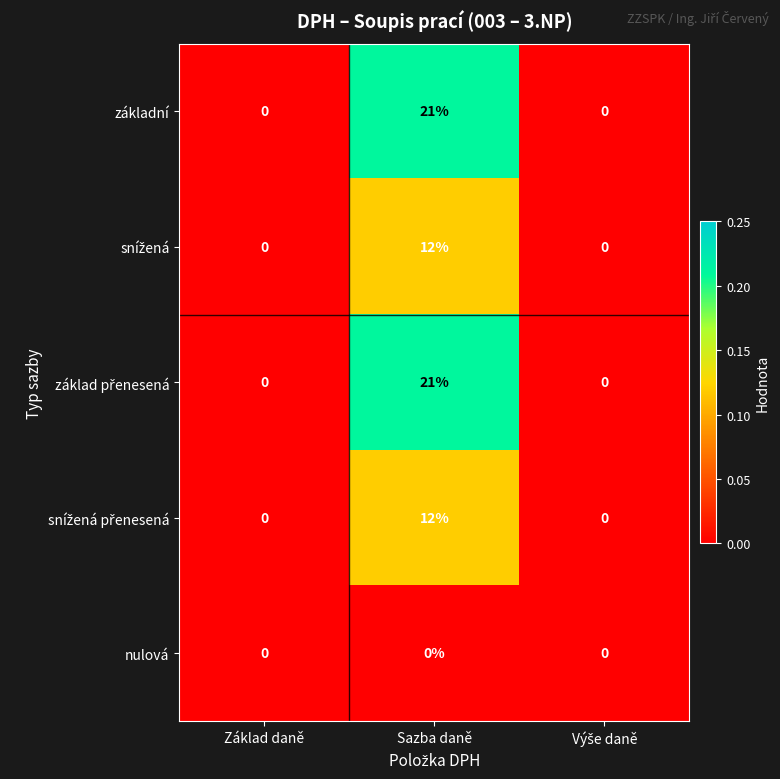

At which category is the sum across all series the highest?

Sazba daně